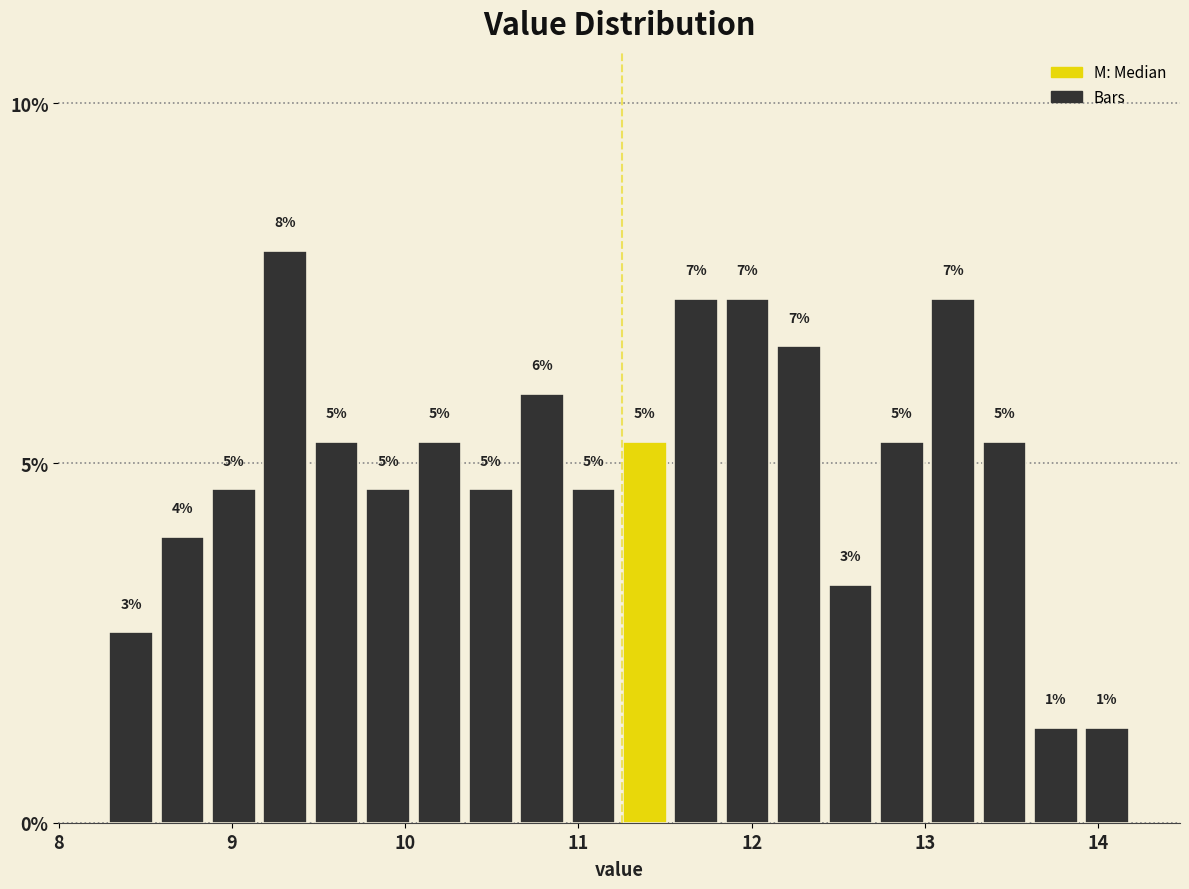

Read against the x-axis, roughly where is the centre of the tallest bar?

9.3